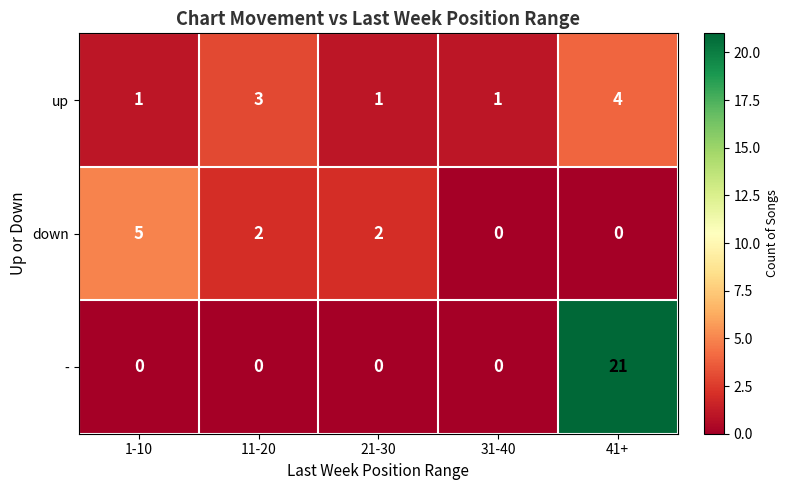

At 41+, list the series in order from smallest to largest.

down, up, -